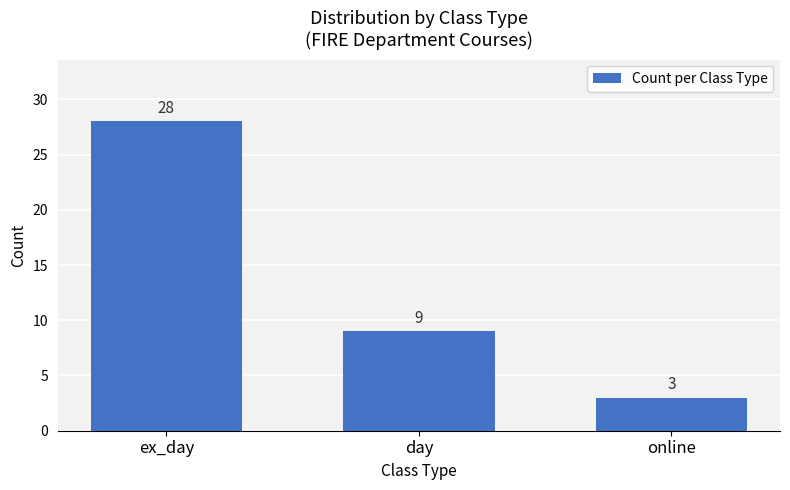

The chart shows a value of 28 at ex_day. True or false?

True